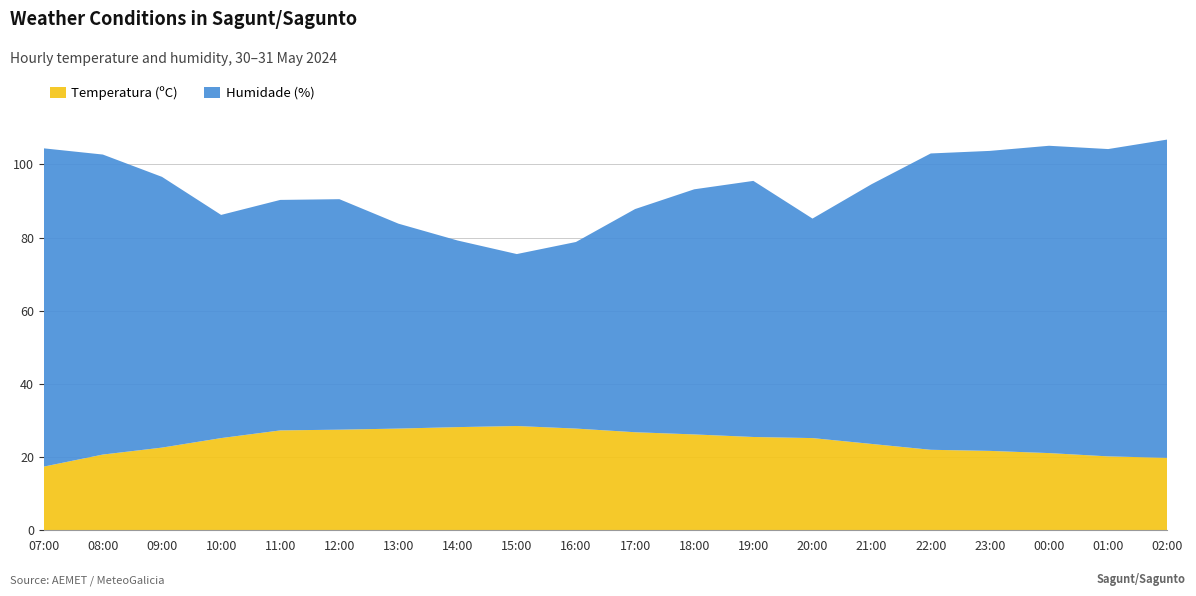

Reading left to right, list all the values displayed in this chart.

Temperatura (ºC): 07:00=17.4	08:00=20.7	09:00=22.6	10:00=25.2	11:00=27.3	12:00=27.5	13:00=27.8	14:00=28.2	15:00=28.5	16:00=27.8	17:00=26.8	18:00=26.2	19:00=25.5	20:00=25.2	21:00=23.6	22:00=22.0	23:00=21.7	00:00=21.1	01:00=20.2	02:00=19.8
Humidade (%): 07:00=87.0	08:00=82.0	09:00=74.0	10:00=61.0	11:00=63.0	12:00=63.0	13:00=56.0	14:00=51.0	15:00=47.0	16:00=51.0	17:00=61.0	18:00=67.0	19:00=70.0	20:00=60.0	21:00=71.0	22:00=81.0	23:00=82.0	00:00=84.0	01:00=84.0	02:00=87.0